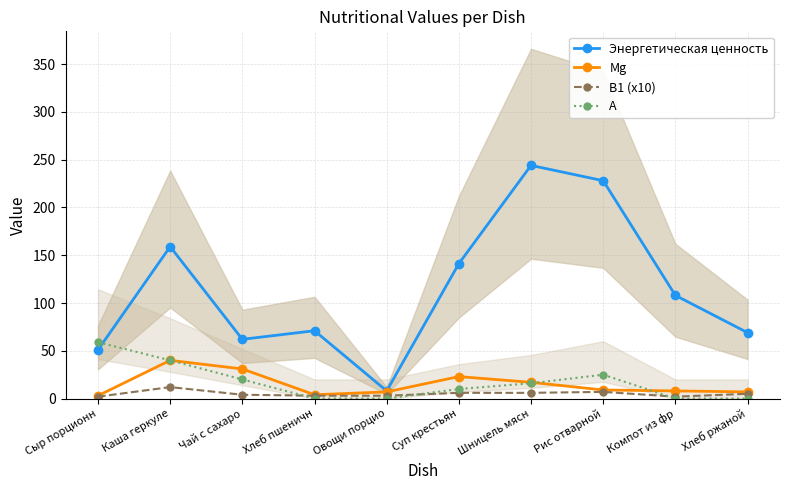

Is it true that Mg equals 5.5 at Хлеб пшеничн?

False